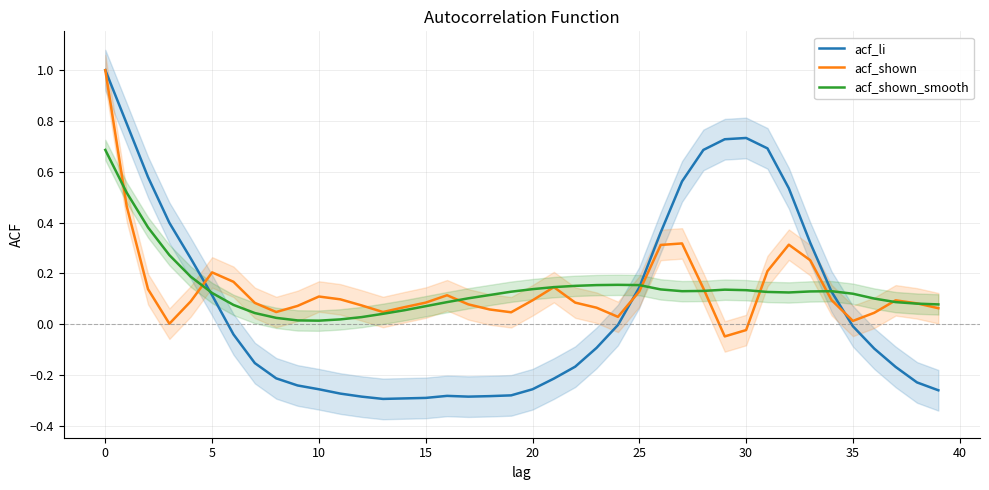

What is the highest value of the acf_shown series?

1.0